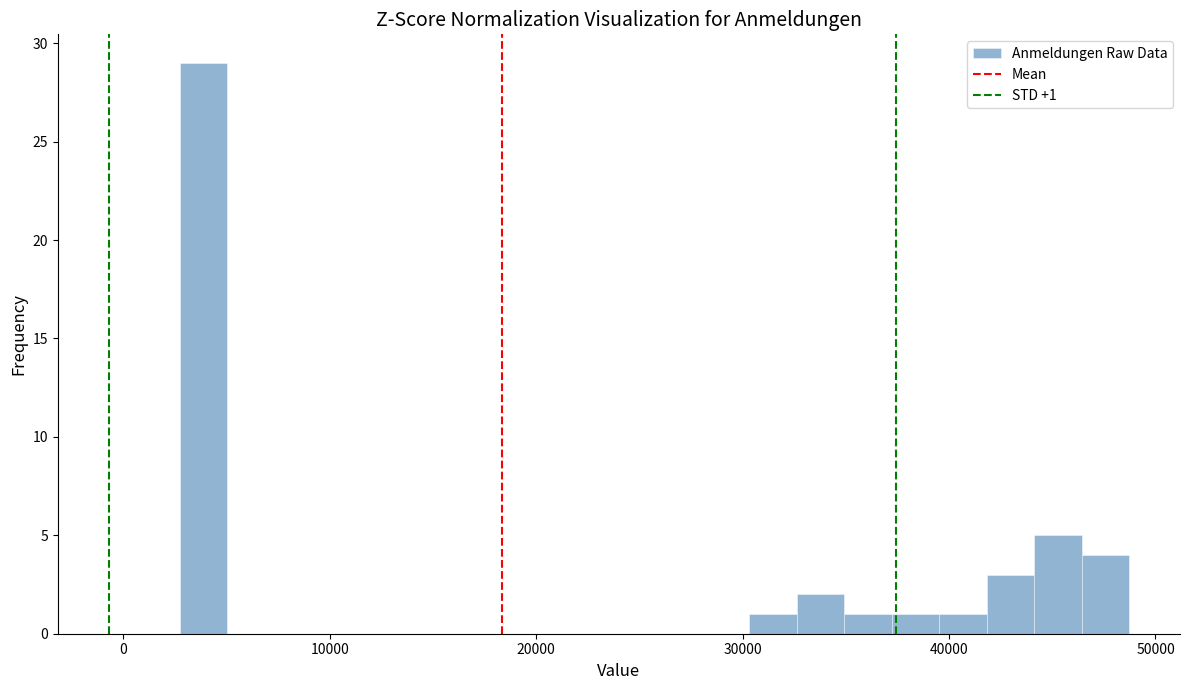

Around what value on the x-axis is the tallest bar? Give the approximate position of its centre, as read against the axis.

4000